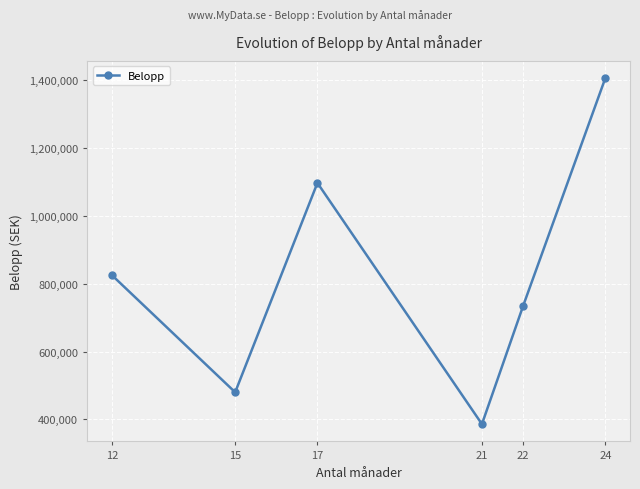

Where is the first local maximum?

17